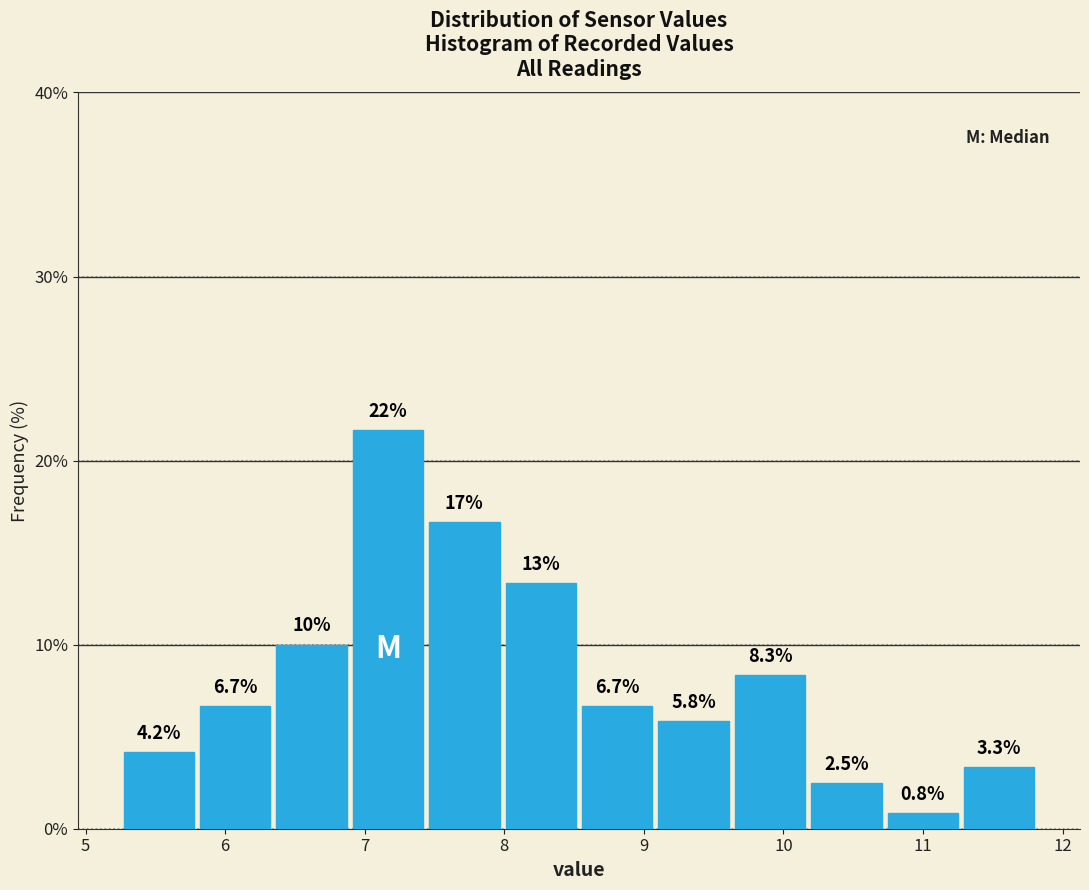

Over which range of the x-axis is the bar tallest?

6.9 to 7.4